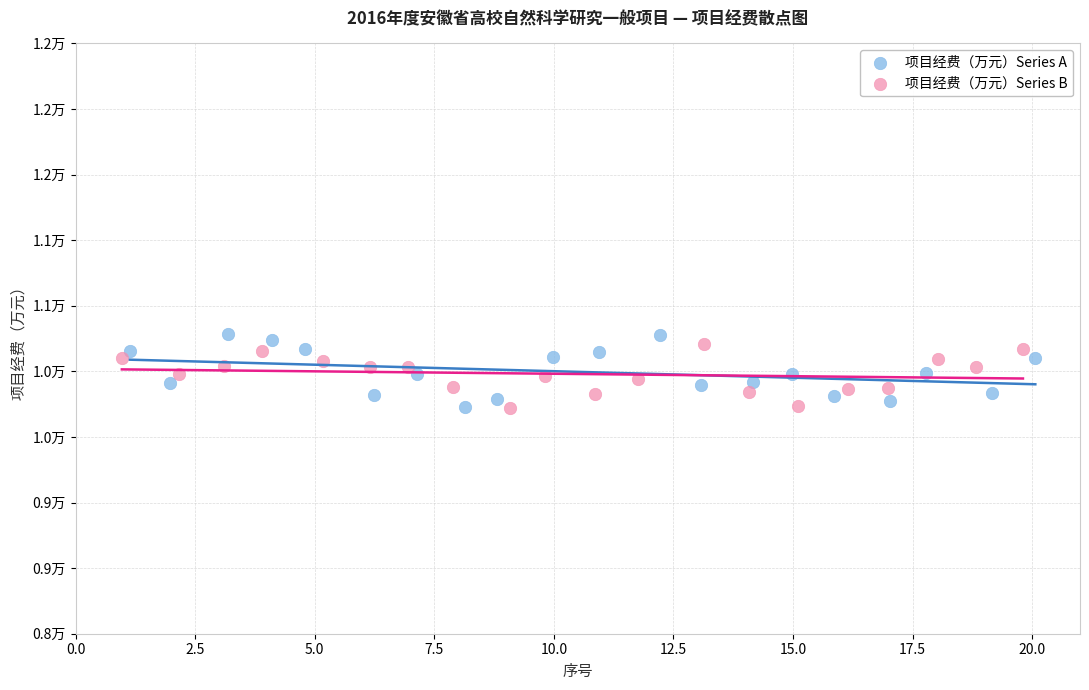

What are all the series names shown in the legend?

项目经费（万元）Series A, 项目经费（万元）Series B